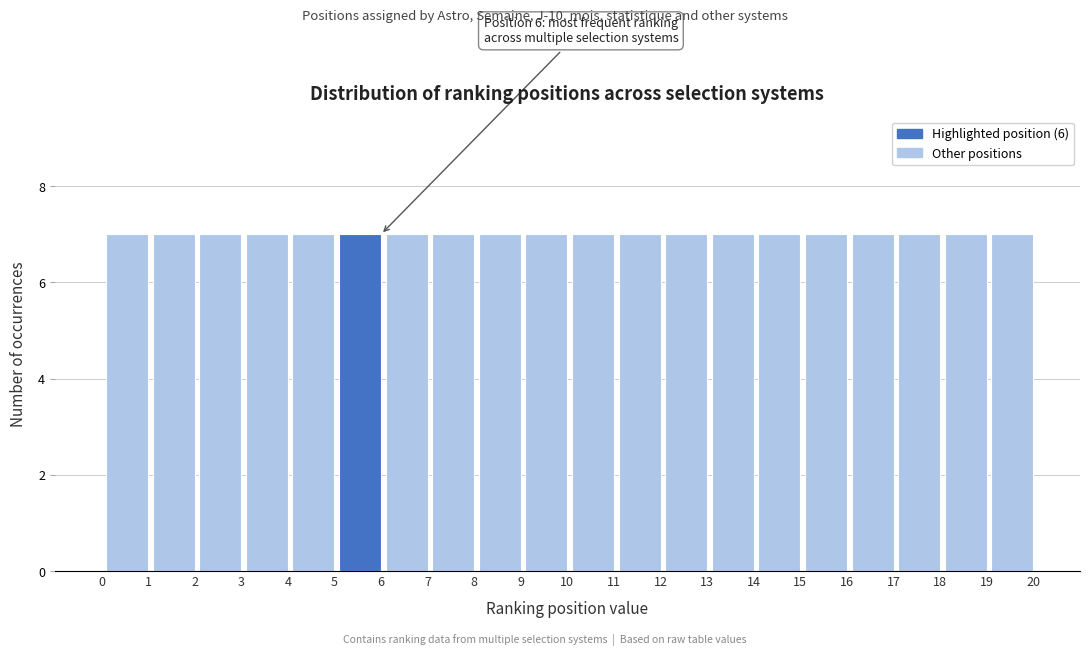

Reading left to right, extract all data points from this chart.

0=0	1=7	2=7	3=7	4=7	5=7	6=7	7=7	8=7	9=7	10=7	11=7	12=7	13=7	14=7	15=7	16=7	17=7	18=7	19=7	20=7